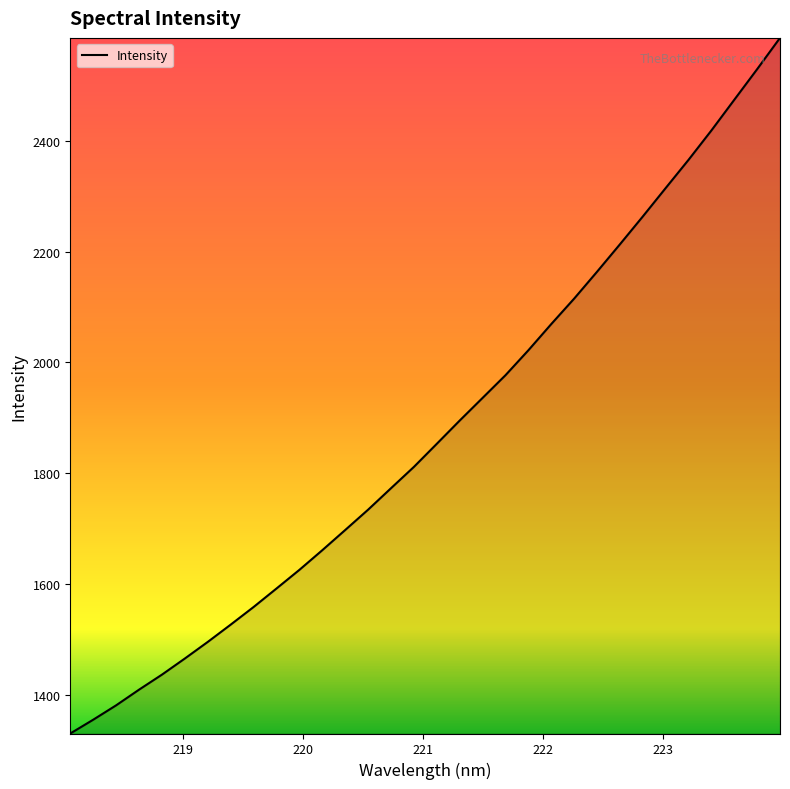

What is the smallest value displayed?

1329.6